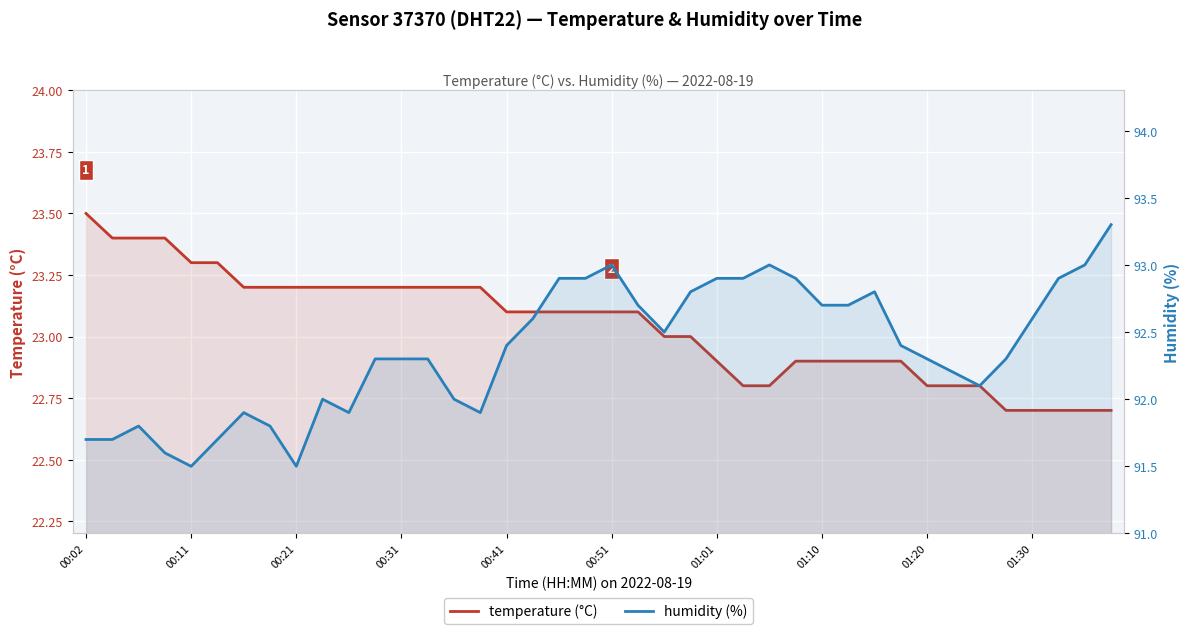

What is the value of the humidity (%) point at the 11th from the left?

91.9